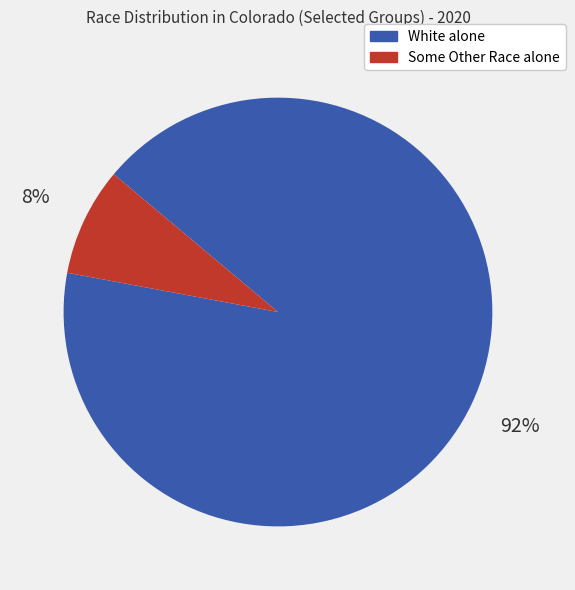

Which slice is the largest?

White alone